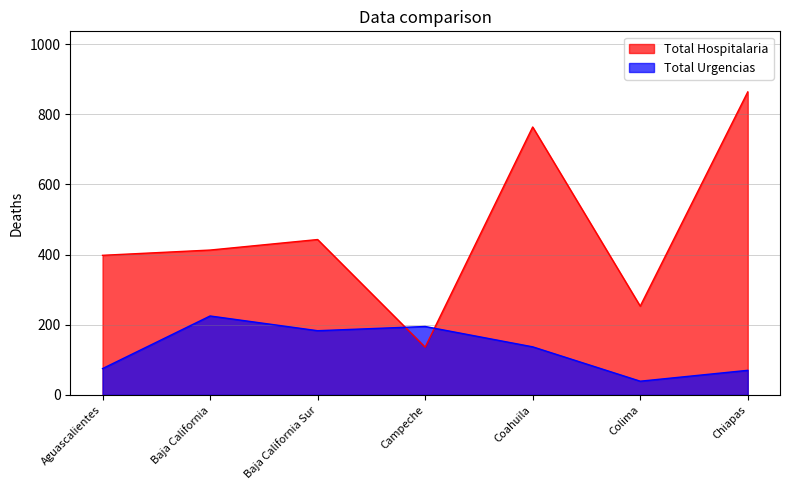

The Total Hospitalaria series shows 398 at Aguascalientes. True or false?

True